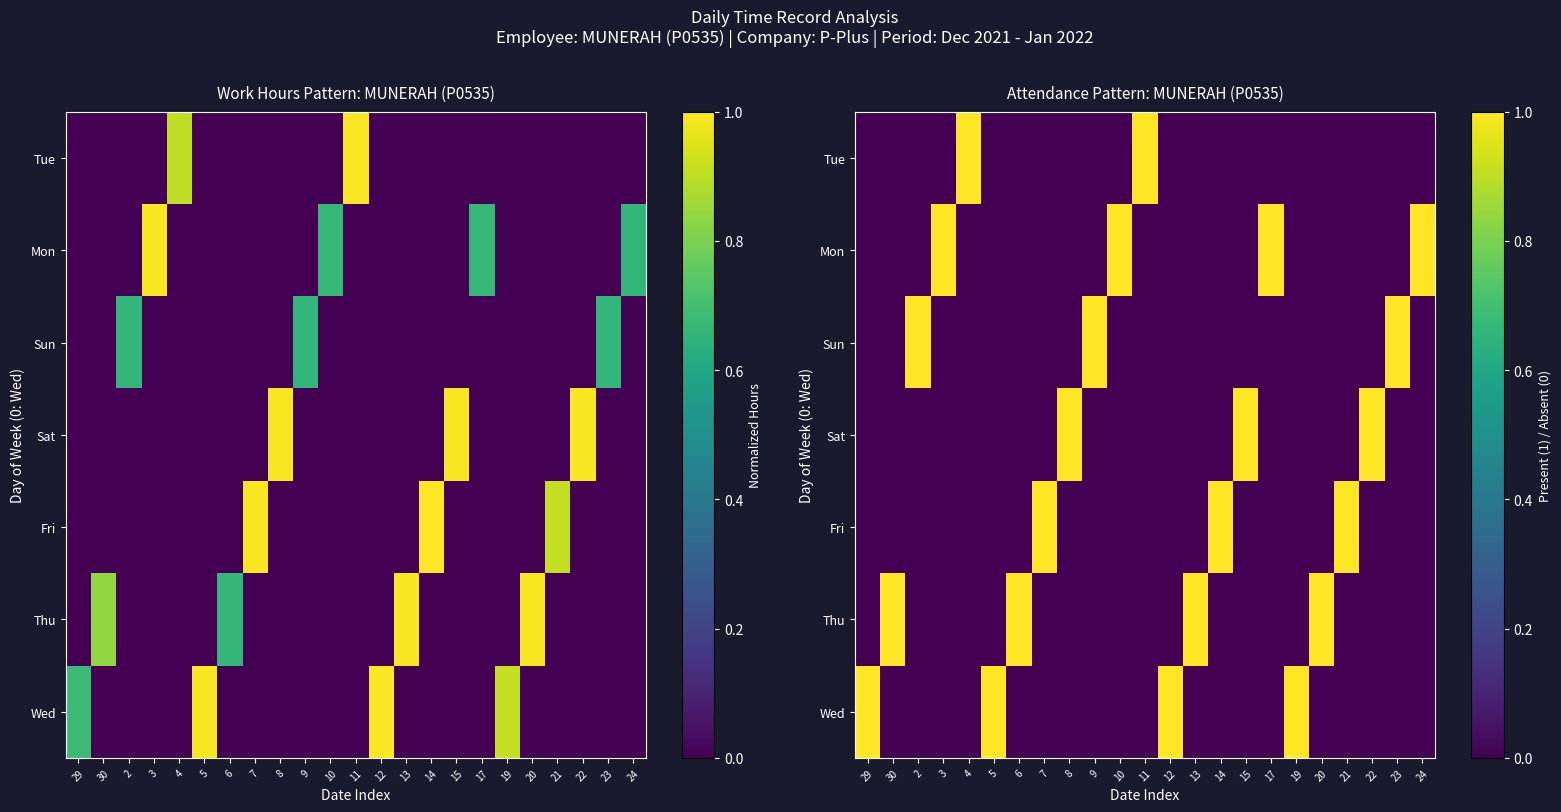

Rank the categories by Wed value from lowest to highest.

30, 2, 3, 4, 6, 7, 8, 9, 10, 11, 13, 14, 15, 17, 20, 21, 22, 23, 24, 29, 5, 12, 19